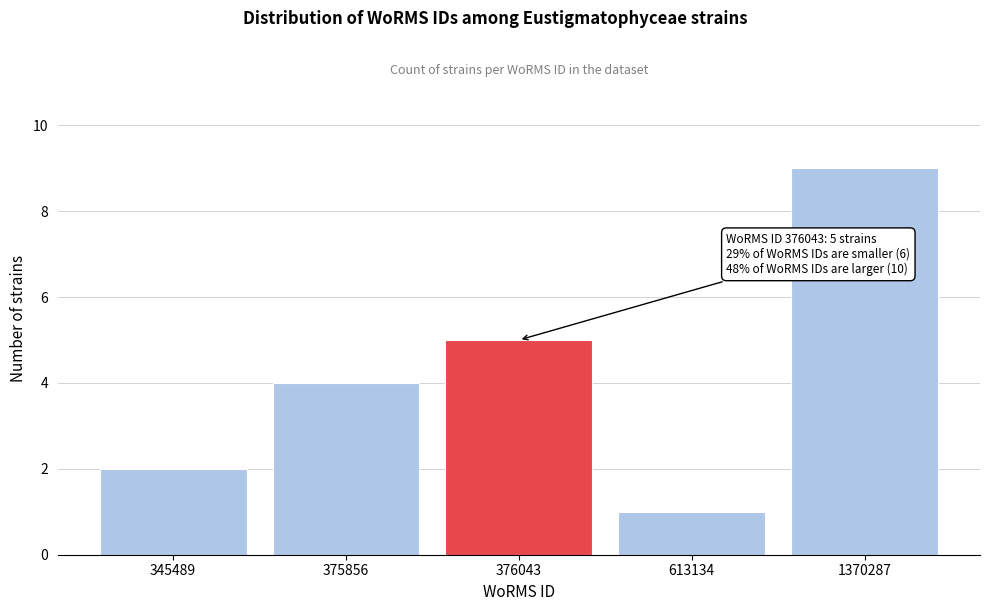

Reading left to right, extract all data points from this chart.

2	4	5	1	9